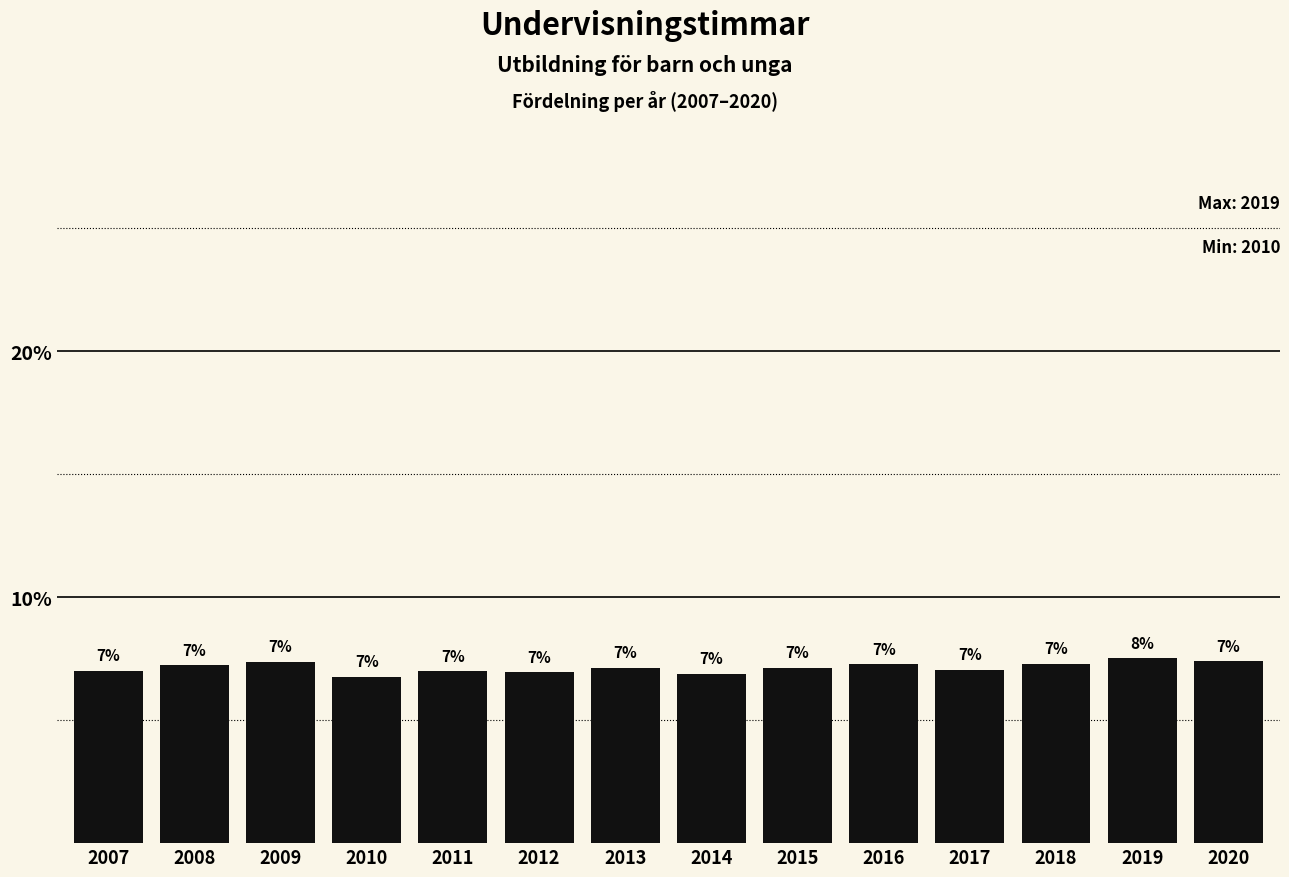

Is it true that the value at 2011 is 1.7?

False